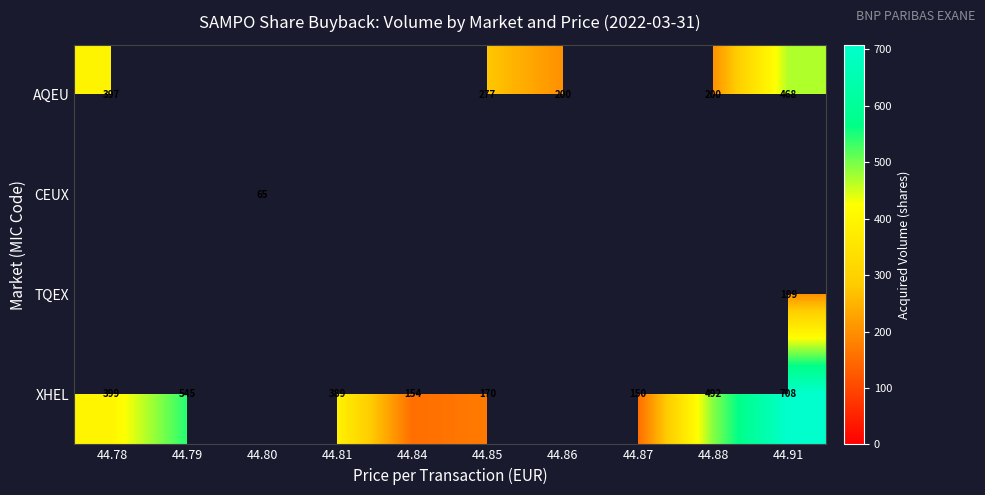

True or false: AQEU has a value of 421 at 44.85.

False